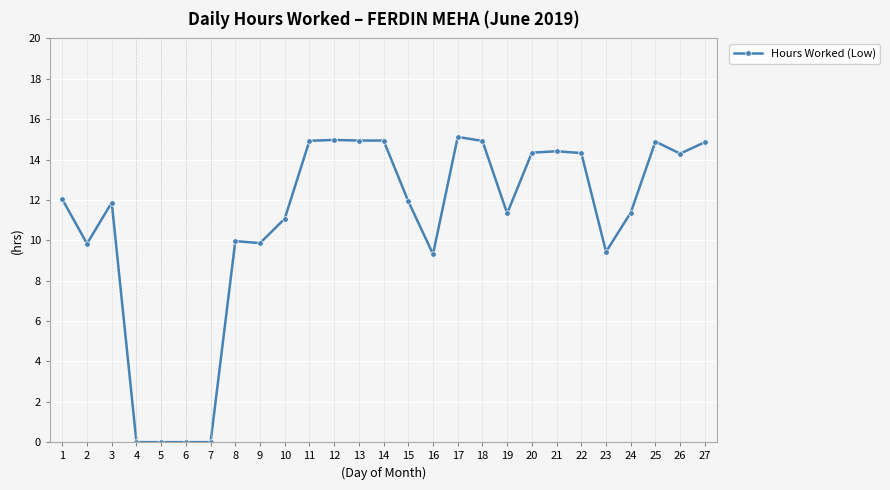

Between 24 and 20, which is larger?

20